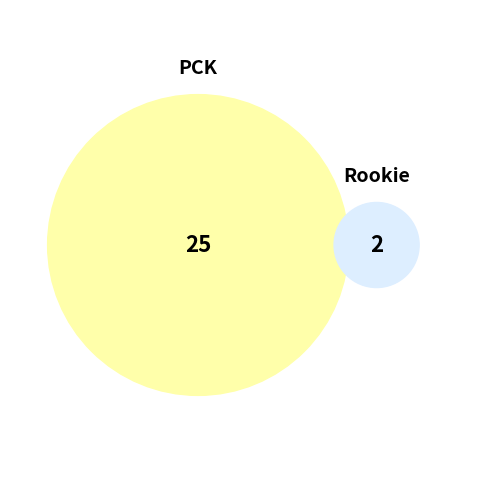

True or false: Rookie accounts for 1% of the total.

False